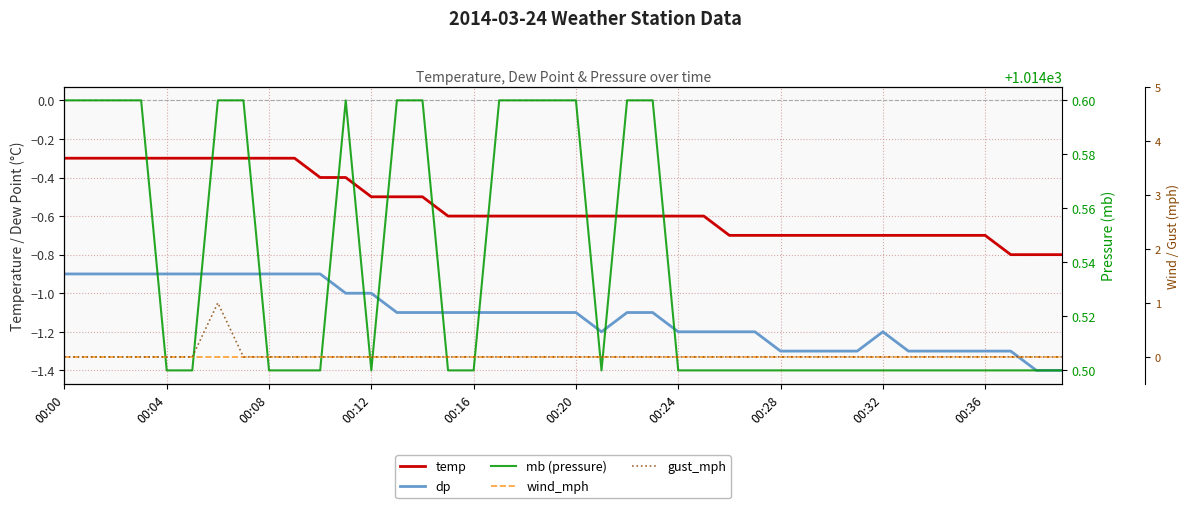

Is the value of wind_mph at 00:04 greater than the value of mb (pressure) at 00:12?

No